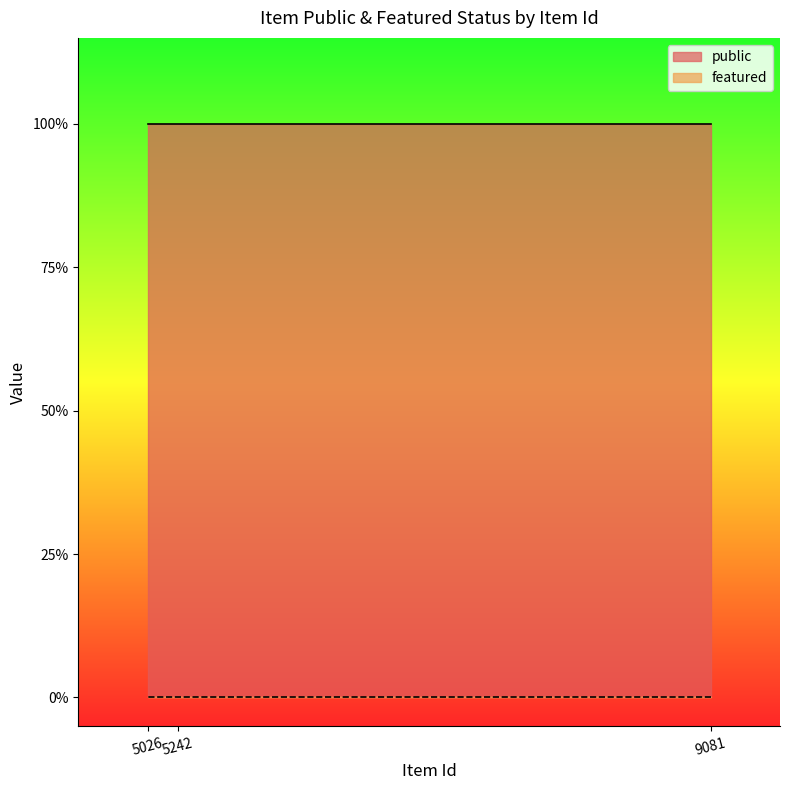

Which series changed the most between 5242 and 5026?

public